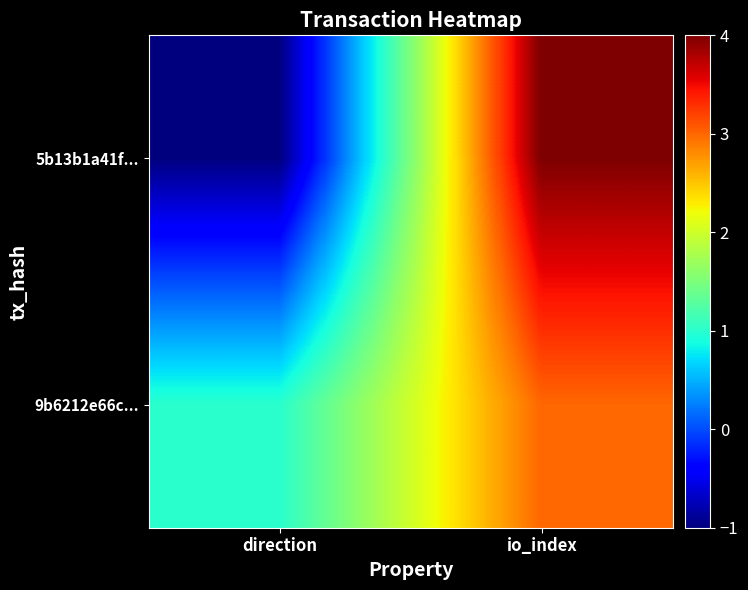

Reading left to right, extract all data points from this chart.

5b13b1a41f...: direction=-1	io_index=4
9b6212e66c...: direction=1	io_index=3